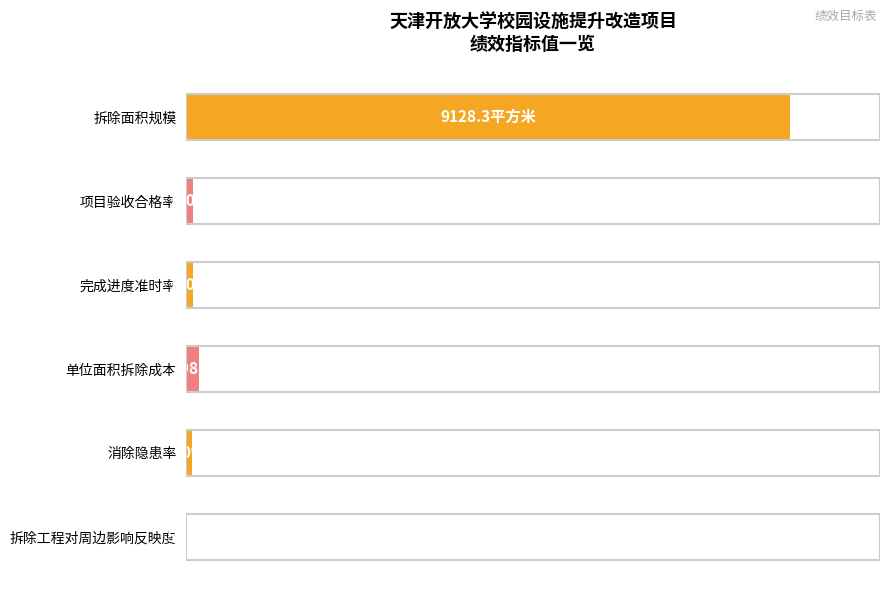

Where is the data nearest to the value 50?

单位面积拆除成本